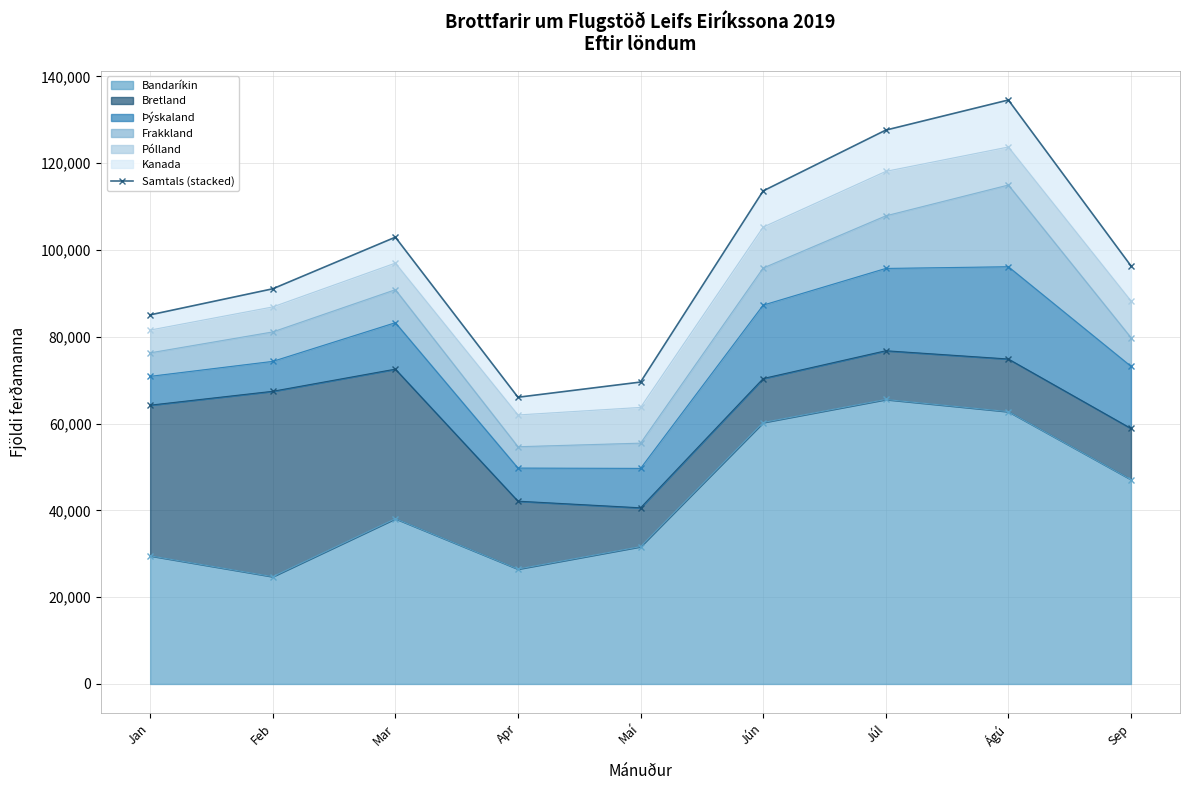

Reading left to right, list all the values displayed in this chart.

85054	91061	102949	66068	69571	113615	127624	134563	96335